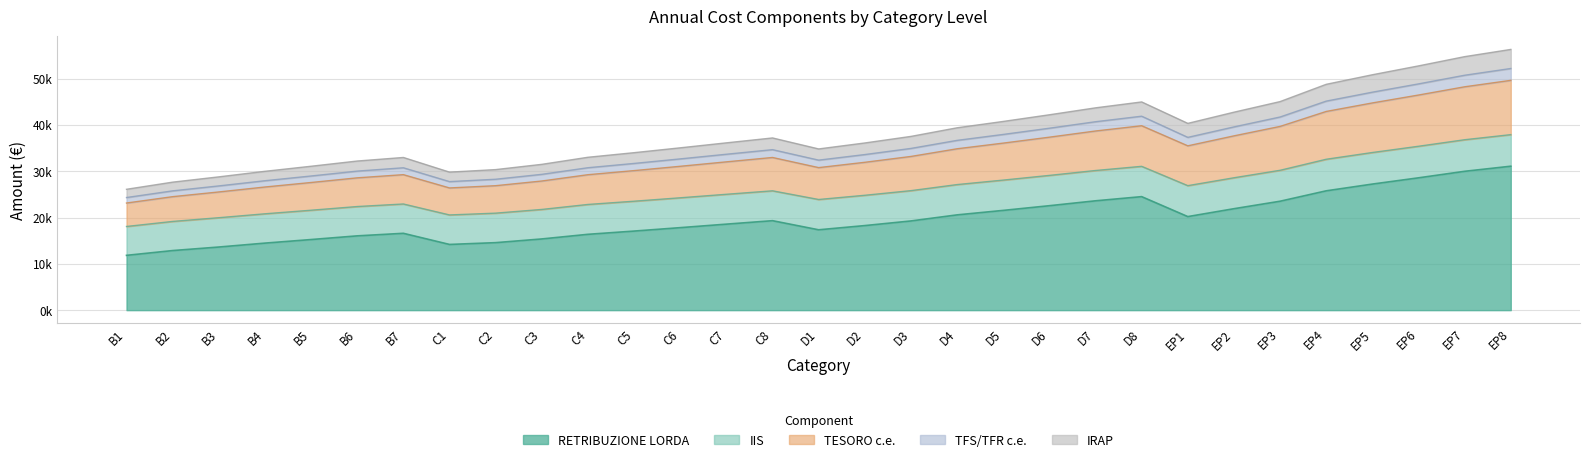

How many values in the RETRIBUZIONE LORDA series are below 18577?

15